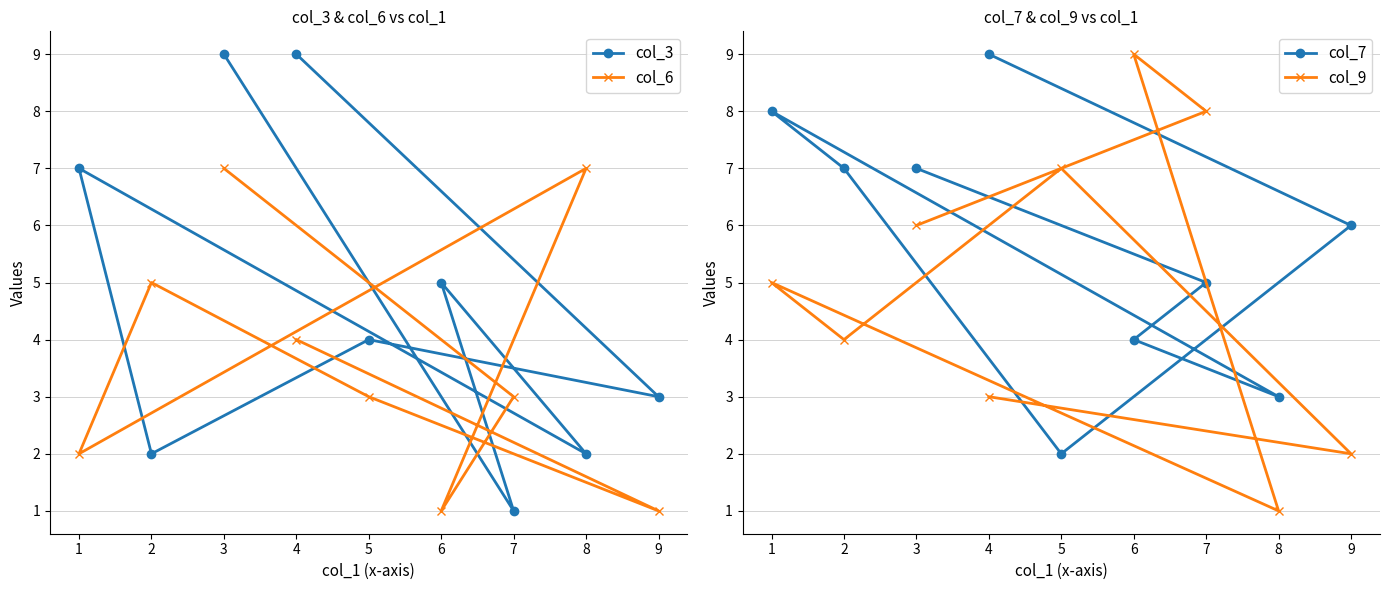

Which series has the largest range (max minus min)?

col_3